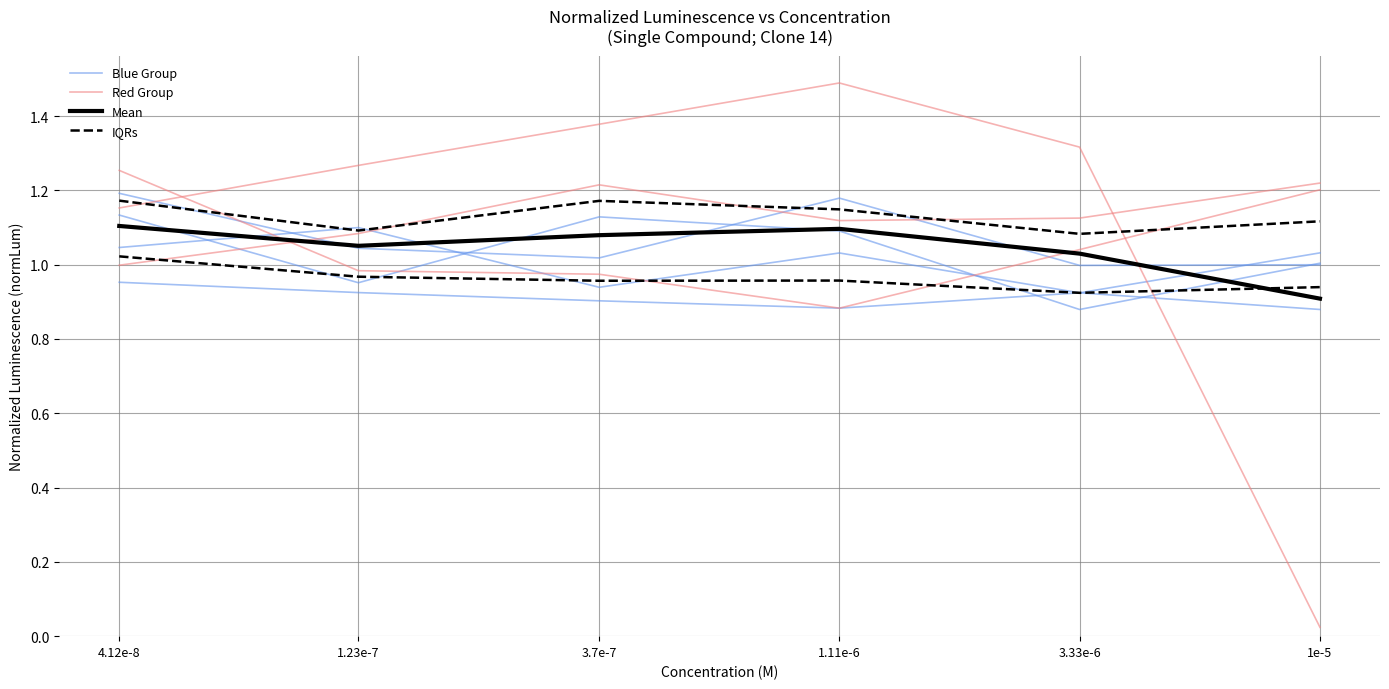

Is it true that Red Group equals 1.1 at 3.33e-6?

True